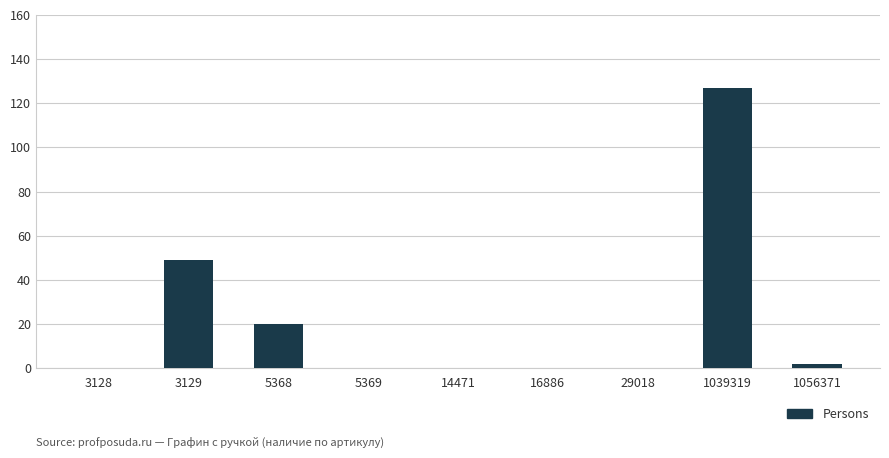

What is the maximum value shown in the chart?

127